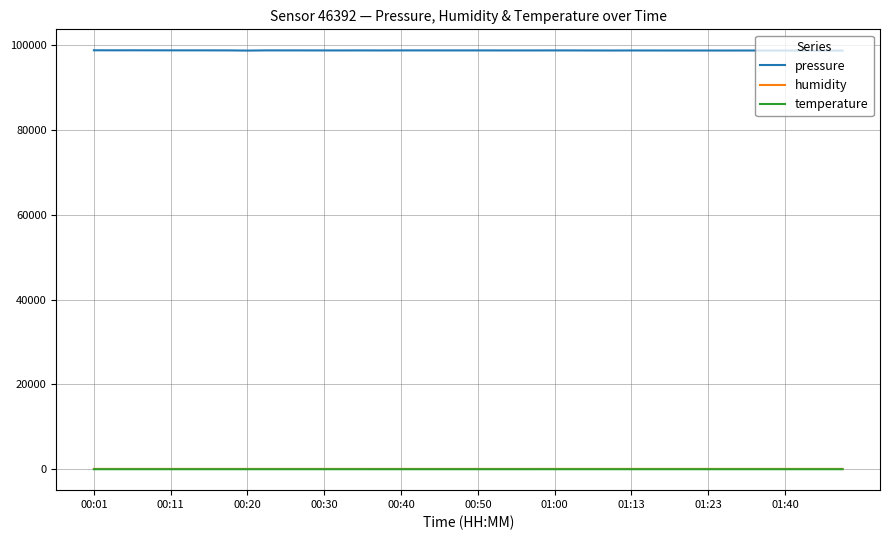

Which series has the largest range (max minus min)?

pressure